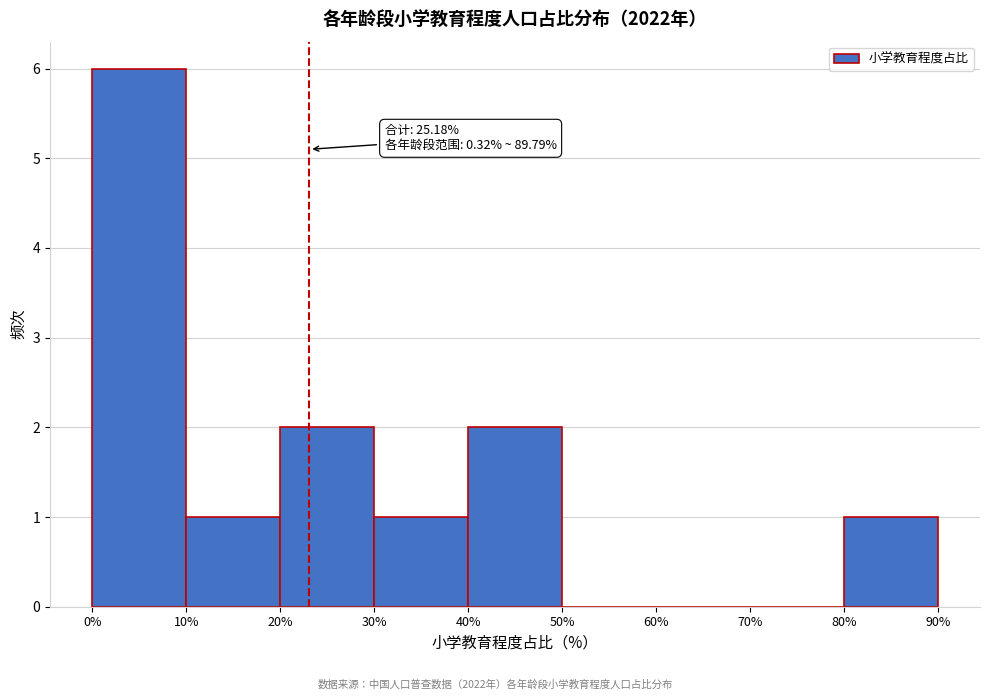

Which range on the x-axis has the tallest bar?

0% to 10%